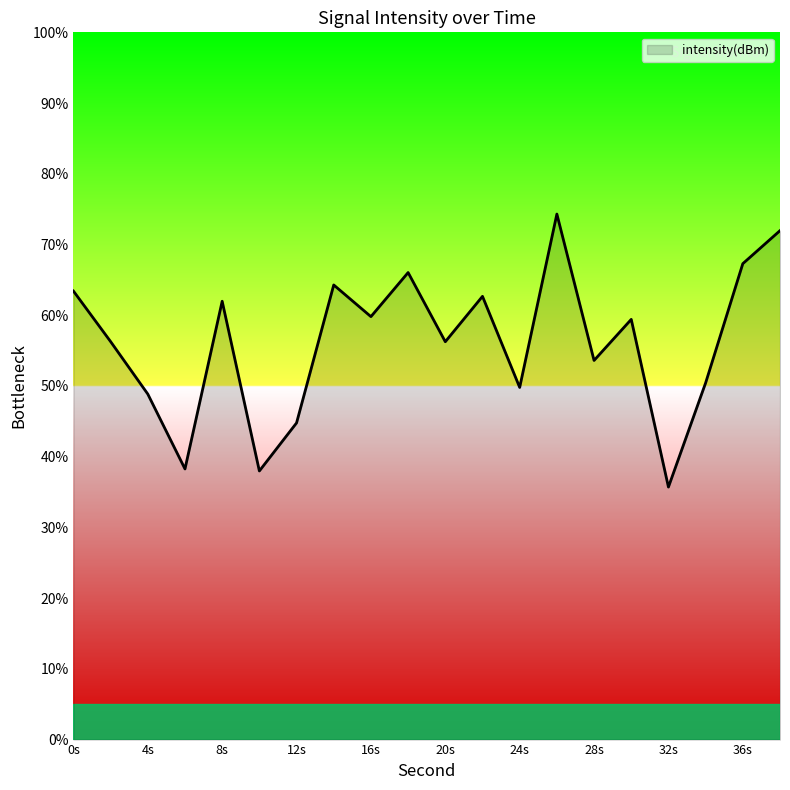

What is the smallest value displayed?

35.7